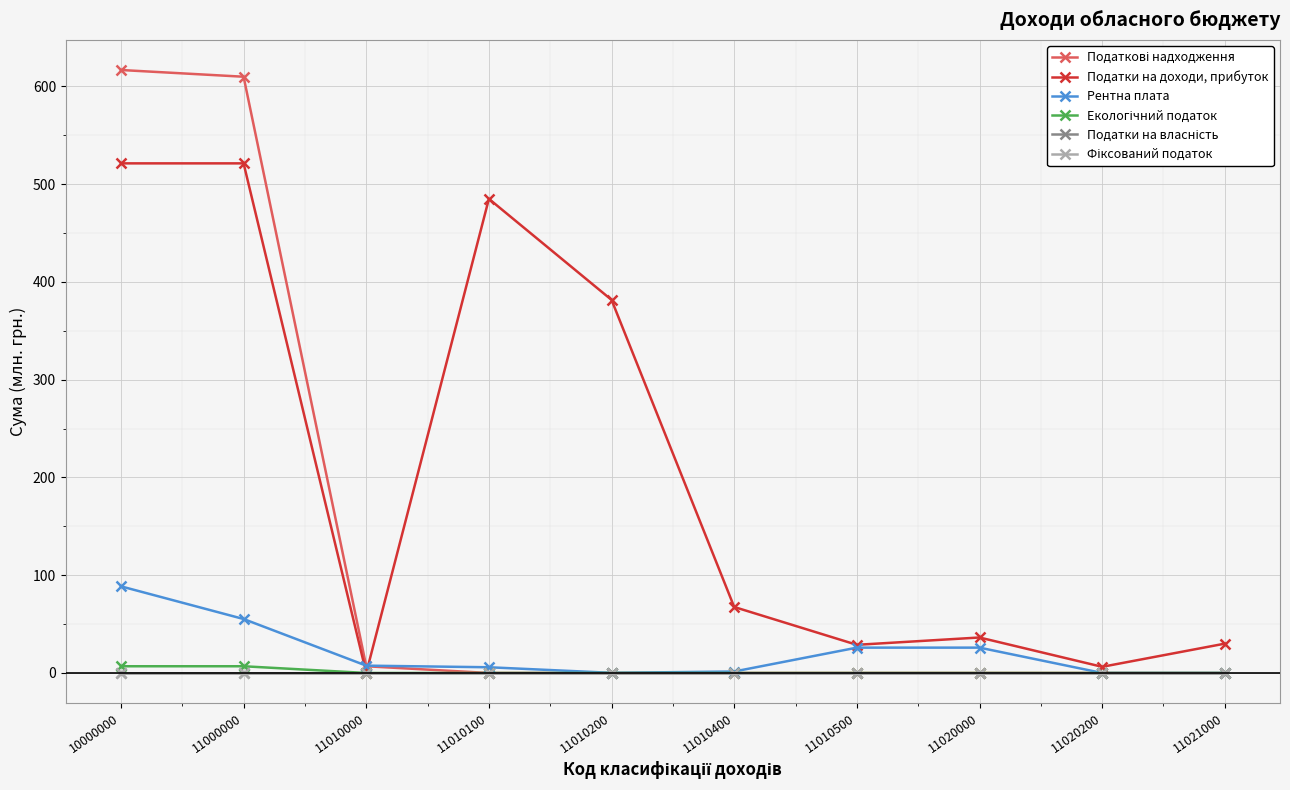

What is the value of the Податки на доходи, прибуток point at the 4th from the left?

485.0